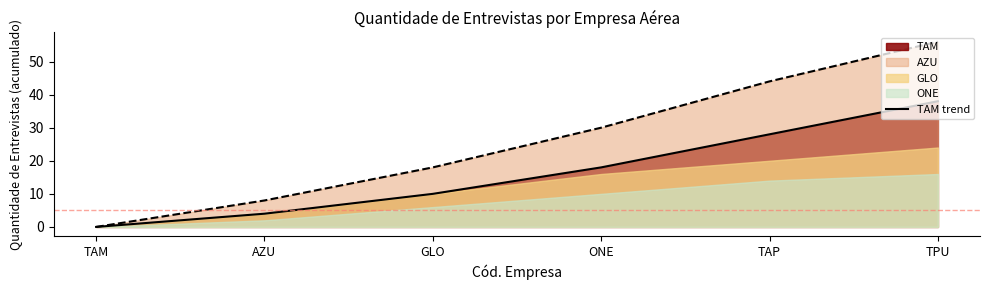

What is the change in value from TAM to AZU?

+4